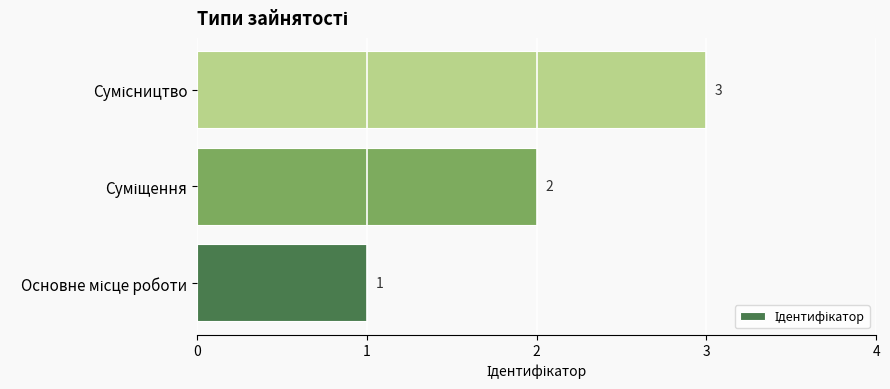

Count the values in the range 1 to 3.

3